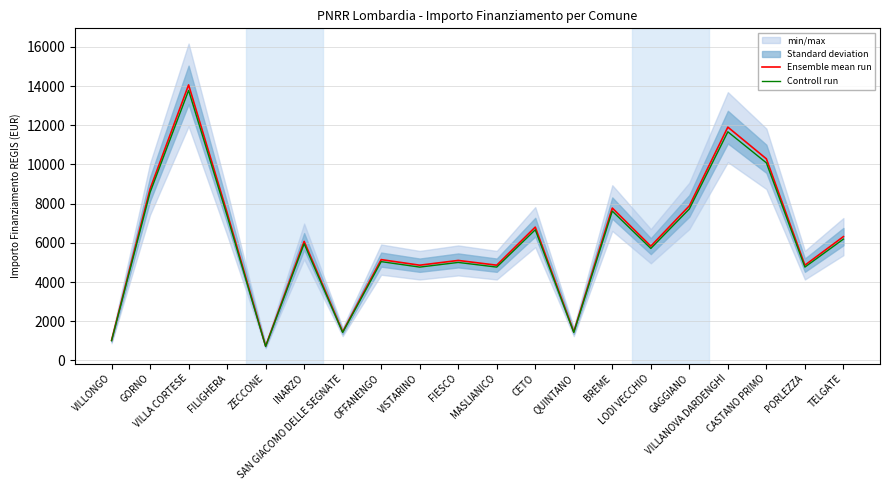

How many values in the Ensemble mean run series are below 6075?

10